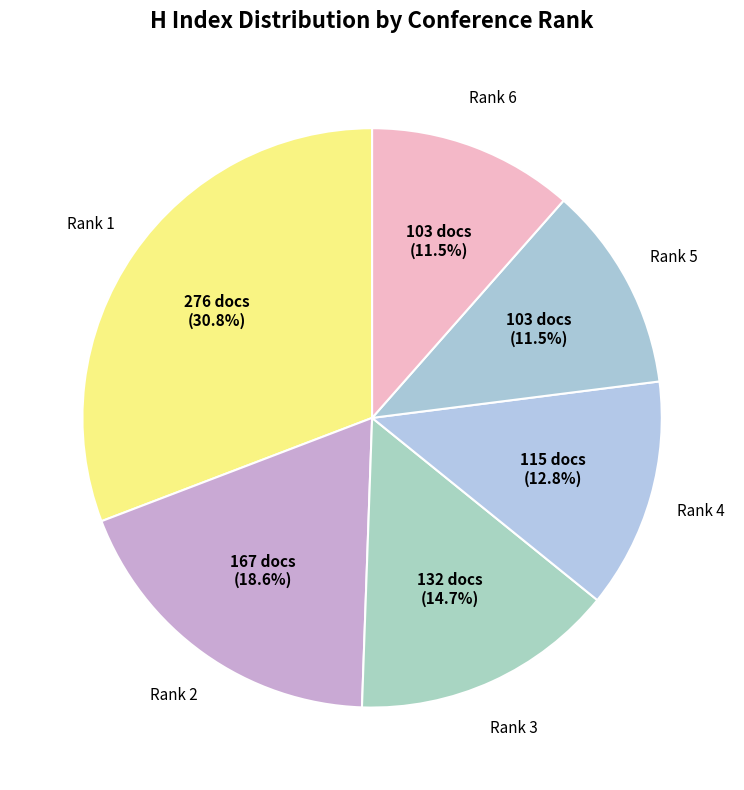

How many slices are in this pie chart?

6